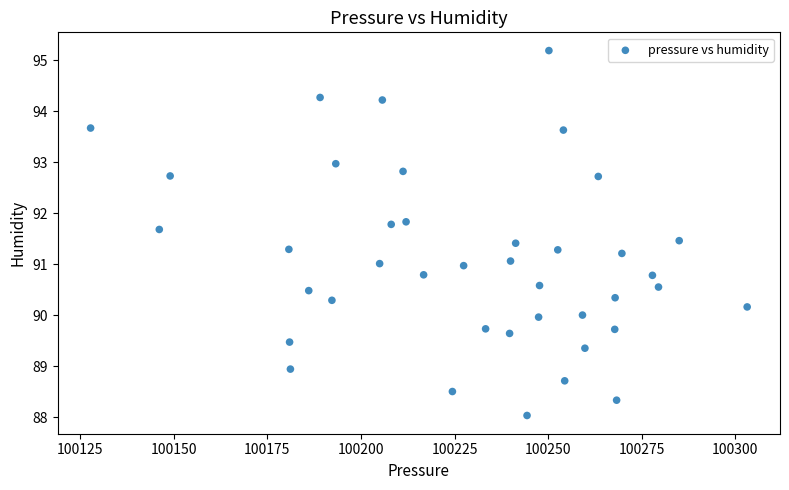

What is the range of Y values (max minus min)?

7.2